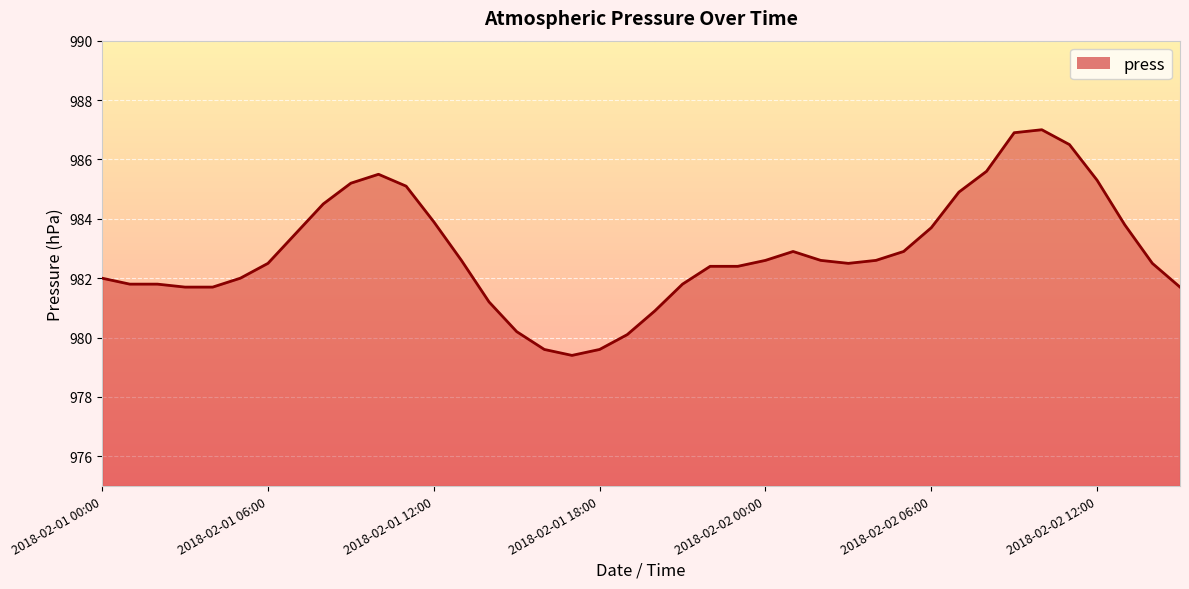

Count the number of data series in this chart.

1